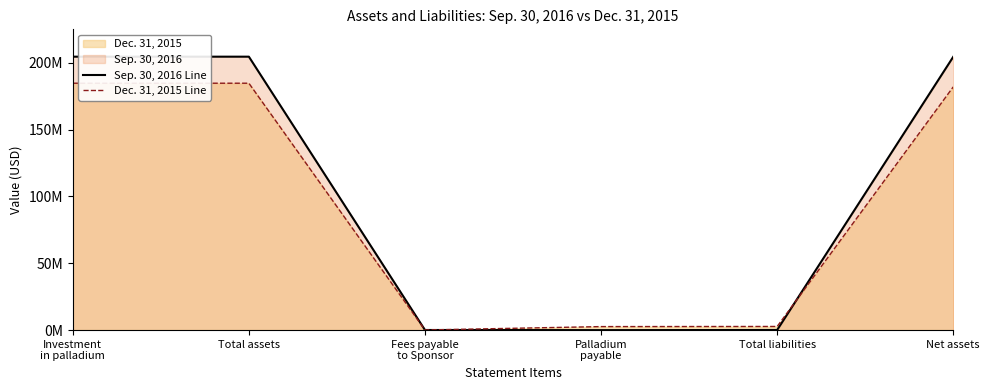

What is the difference between the second highest and minimum values in the Sep. 30, 2016 Line series?

204638000